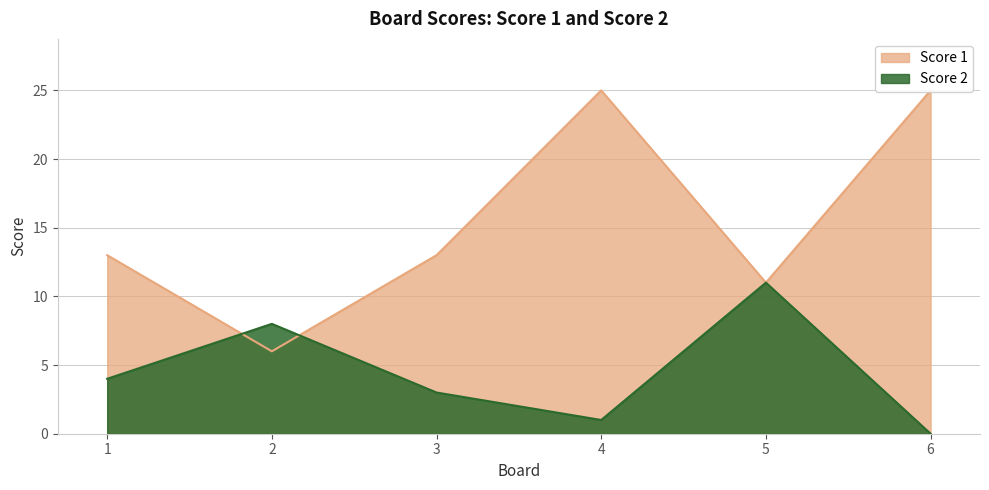

What is the maximum value shown in the chart?

25